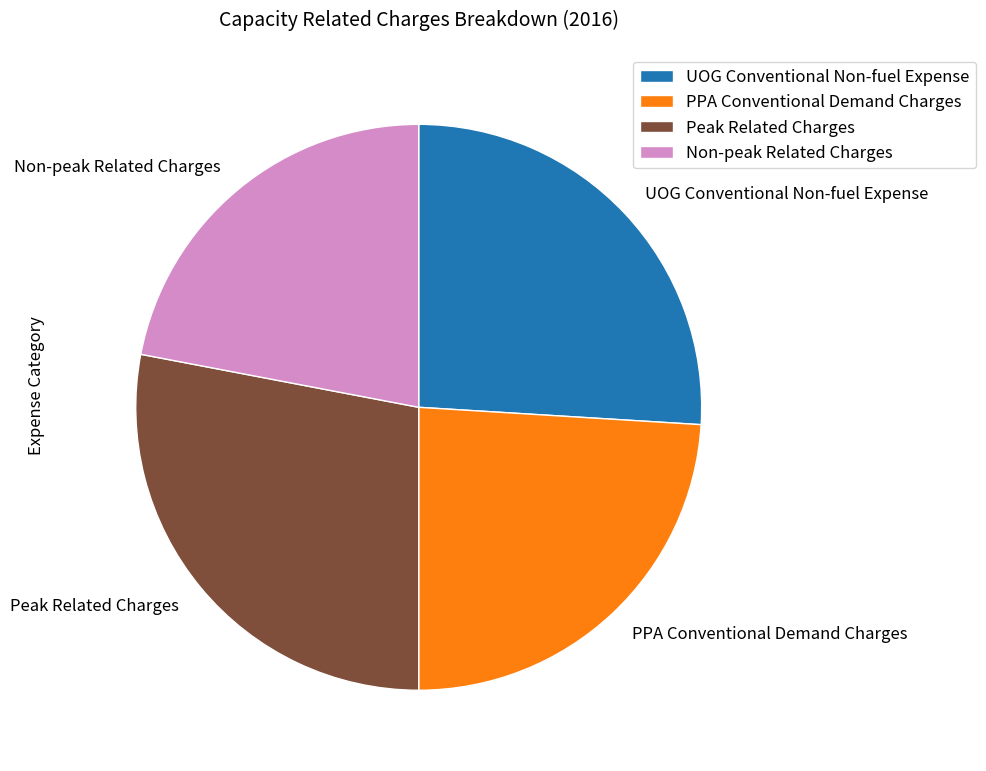

Does UOG Conventional Non-fuel Expense account for over 50% of the chart?

No